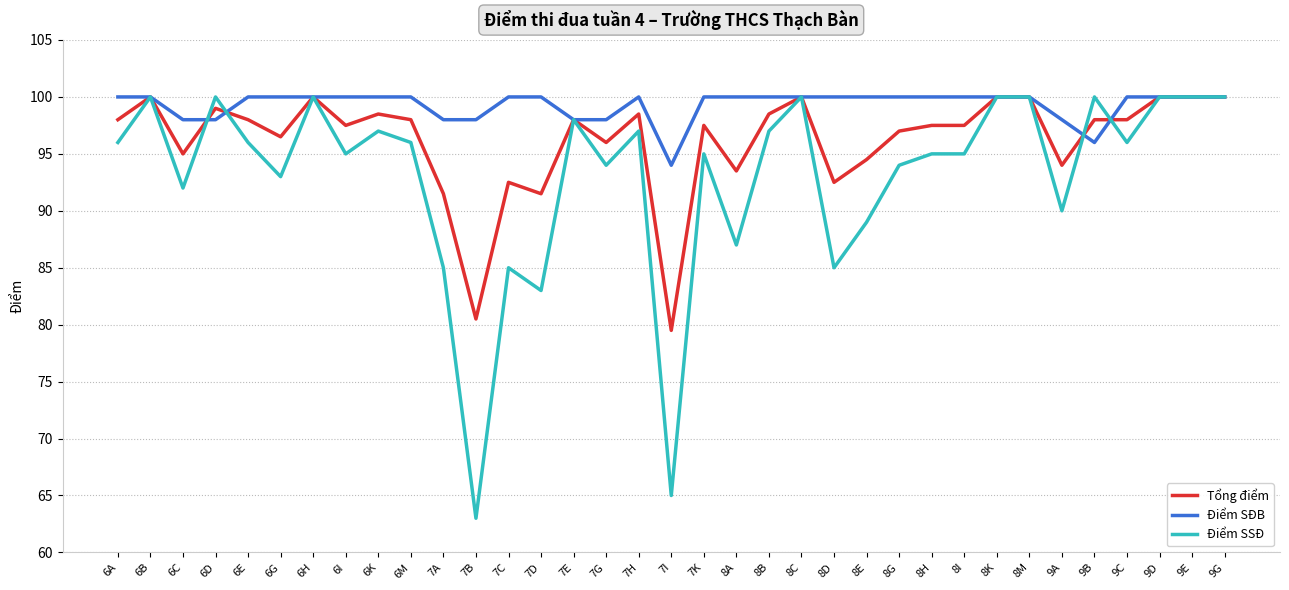

Which series has the largest total across all categories?

Điểm SĐB